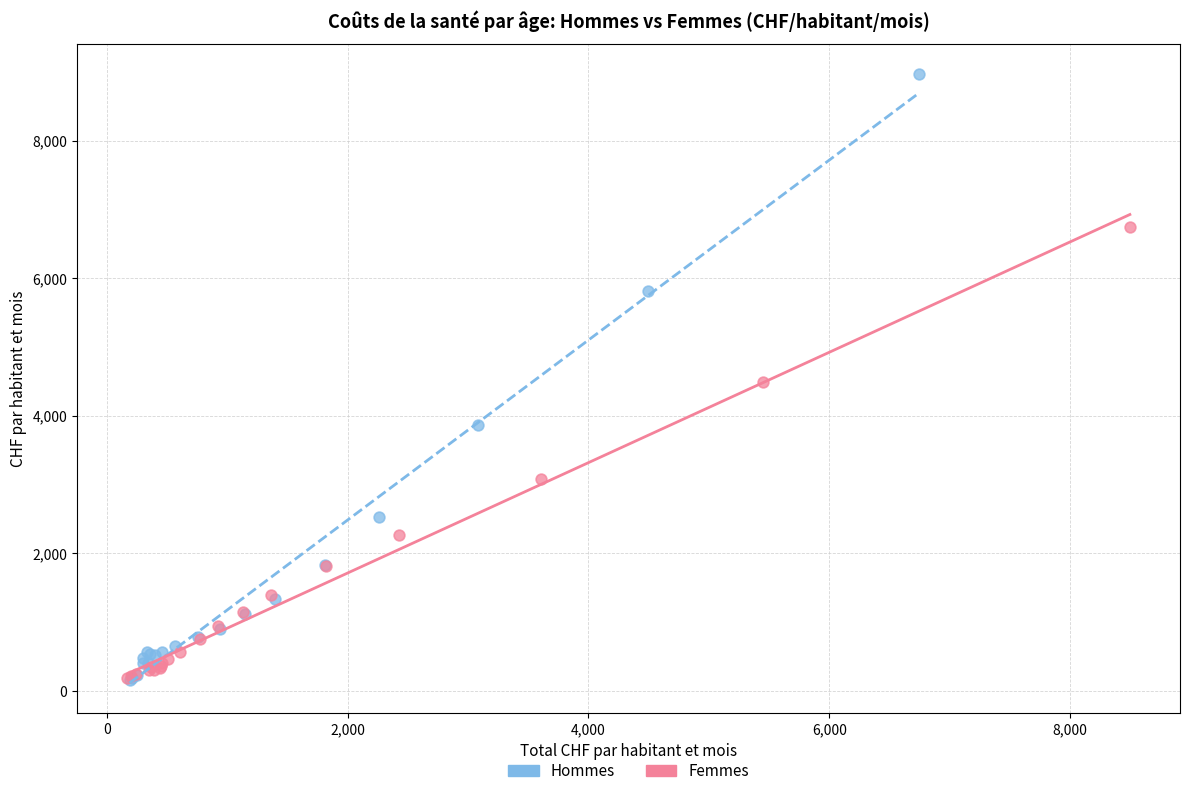

Which series has the largest Y range (max minus min)?

Hommes